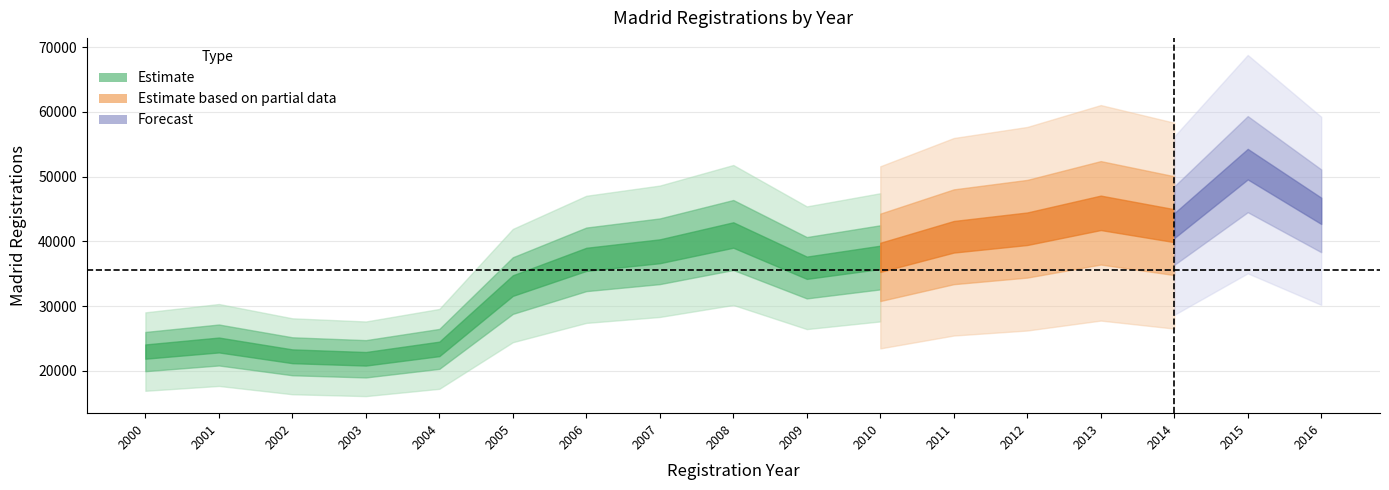

How many points are lower than both their immediate neighbors (excluding endpoints)?

3